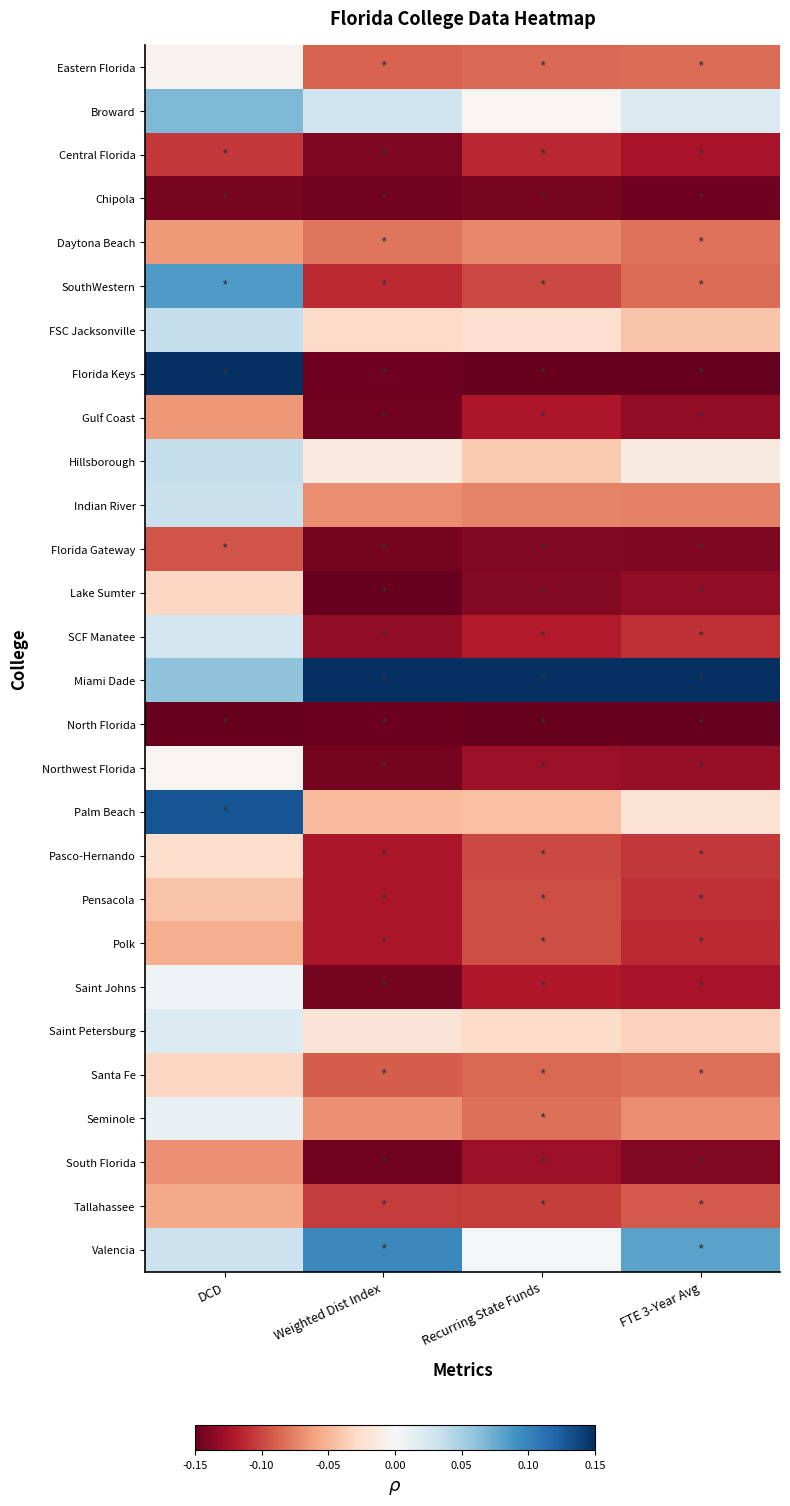

Which category has the highest value across all series?

DCD